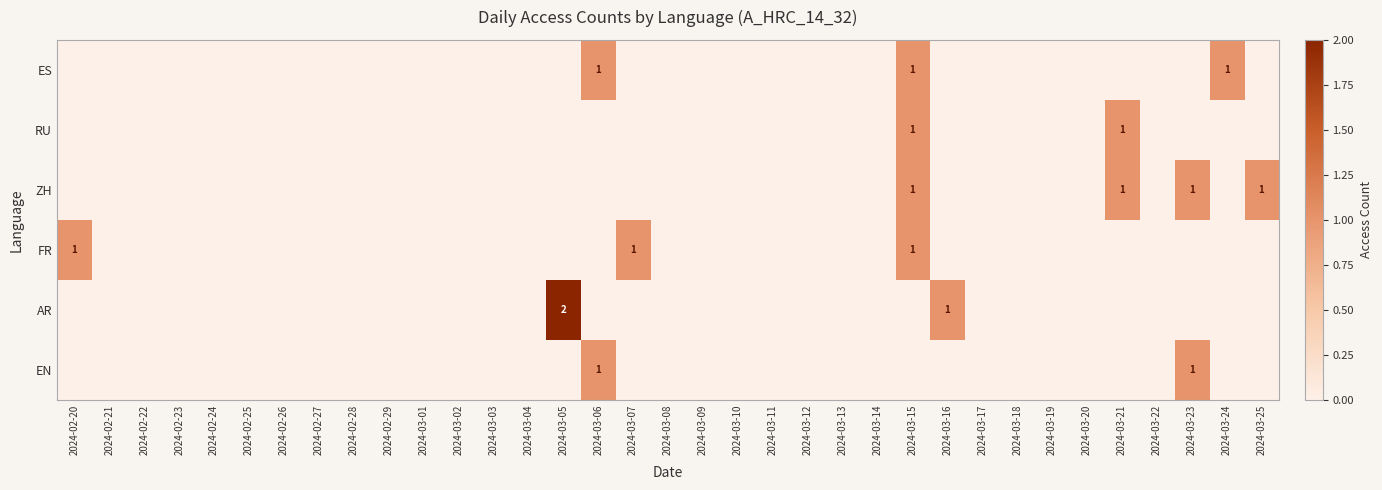

Count the number of data series in this chart.

6